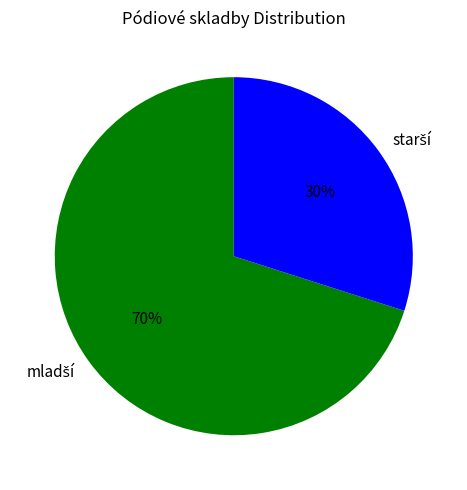

How many segments does this pie chart have?

2